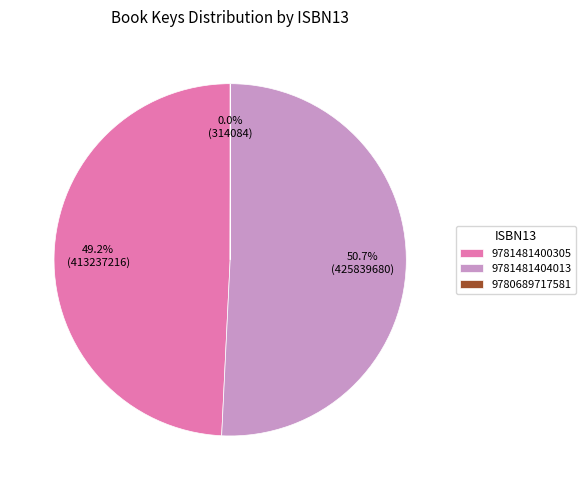

What portion of the pie excludes 9781481400305?

50.8%